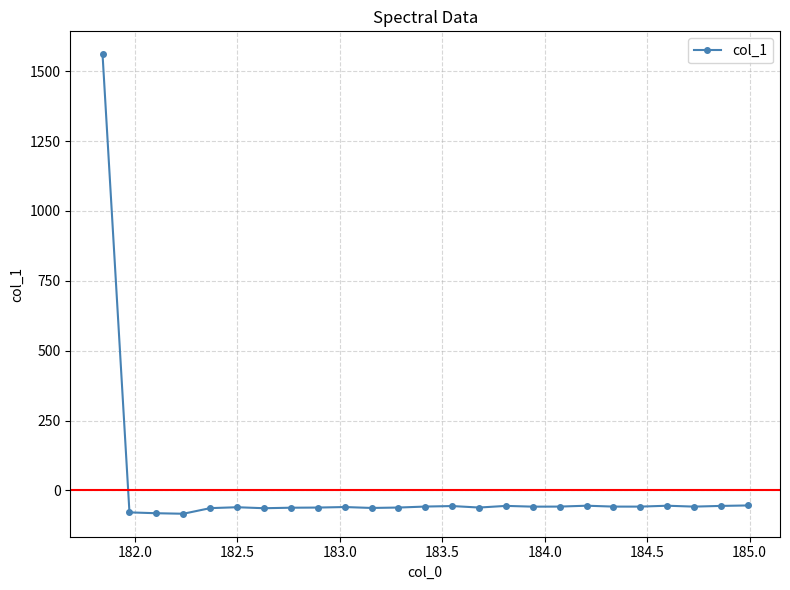

Does the chart display data point markers on the line(s)?

Yes